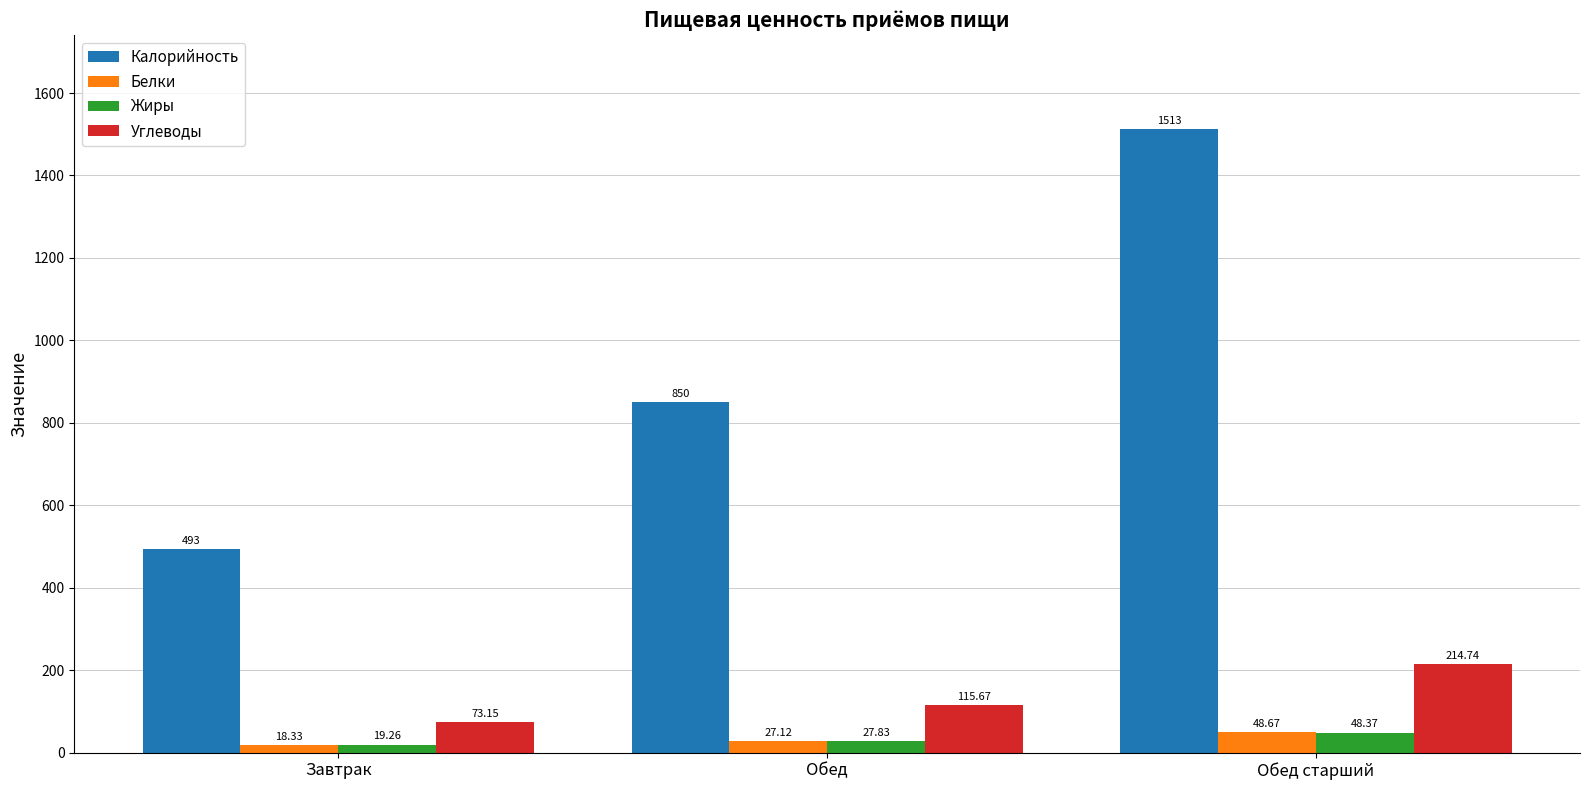

Read the Белки value at Обед.

27.1